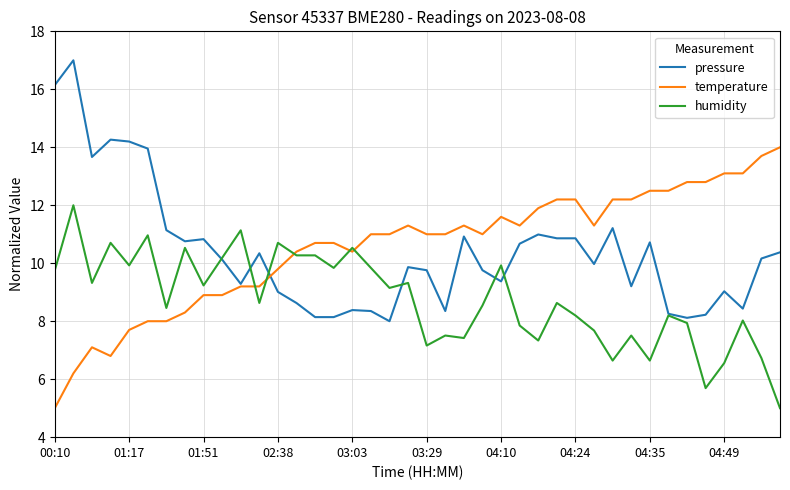

Rank the series by their maximum value, from lowest to highest.

humidity, temperature, pressure